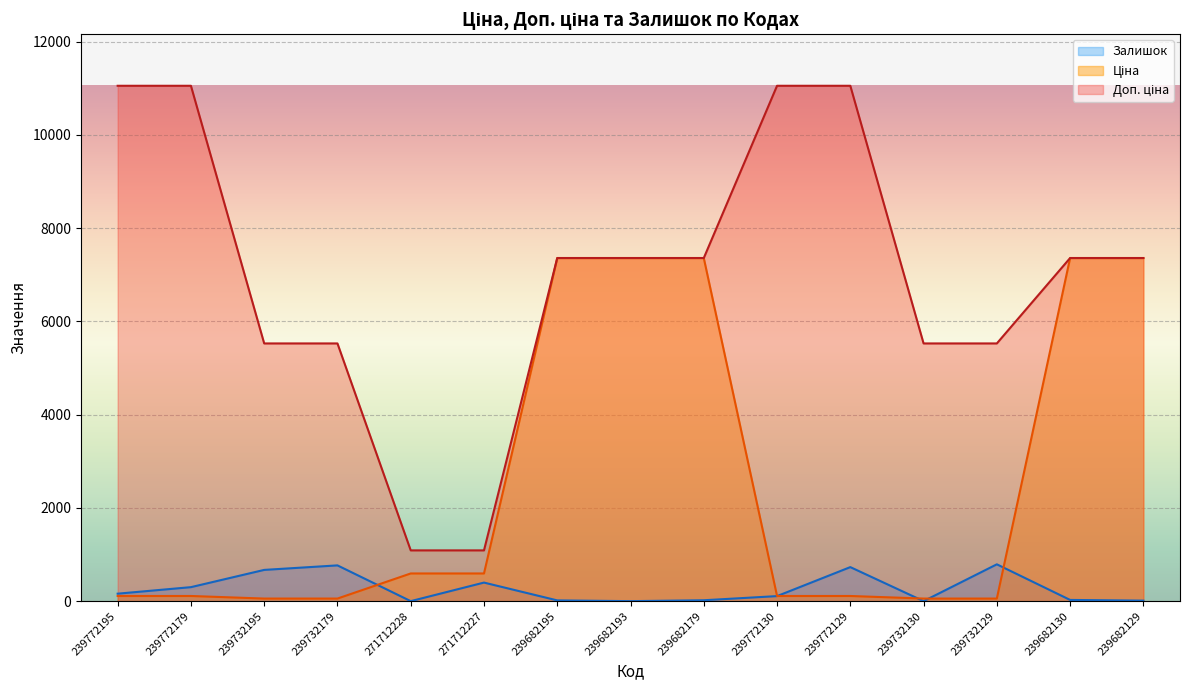

How many times do Залишок and Ціна cross each other?

5